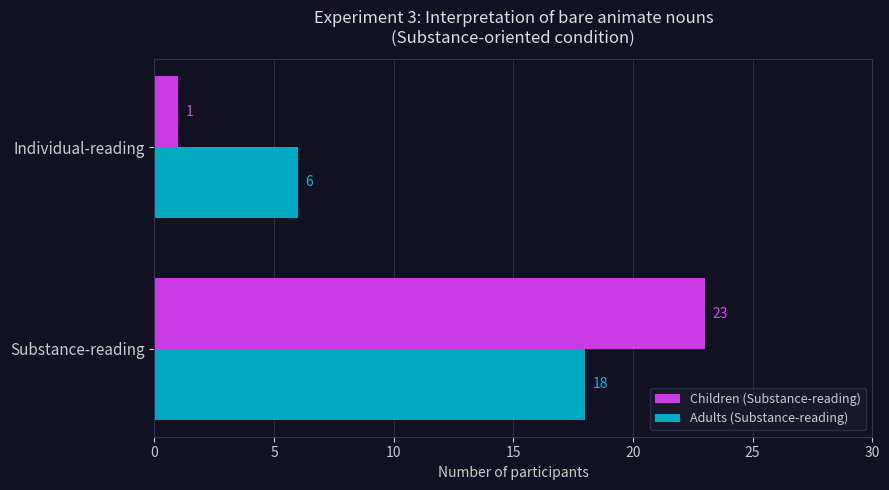

What is the average value of the Children (Substance-reading) series?

12